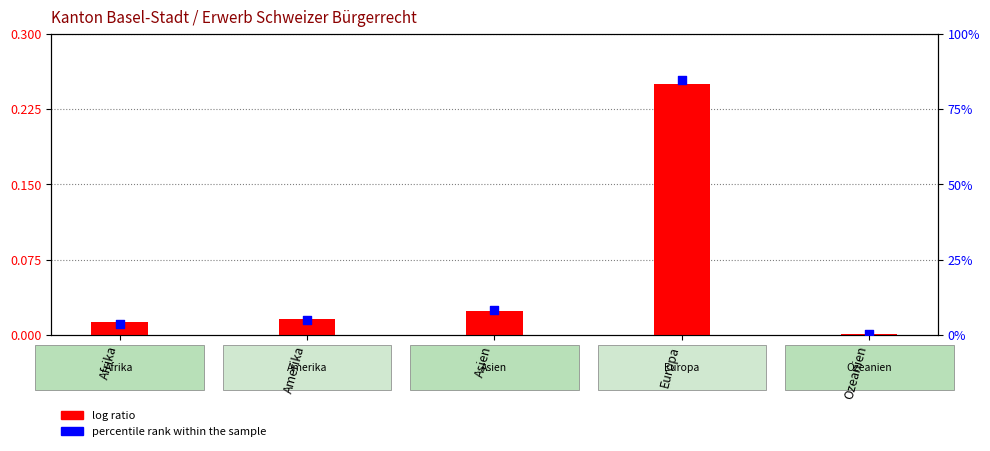

Which series contains the lowest Y value?

log ratio